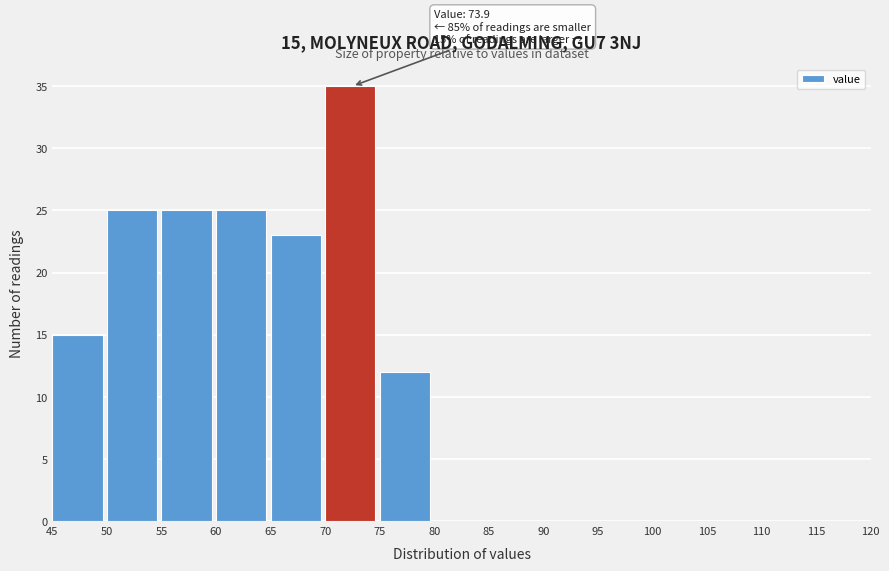

Over which range of the x-axis is the bar tallest?

70 to 75